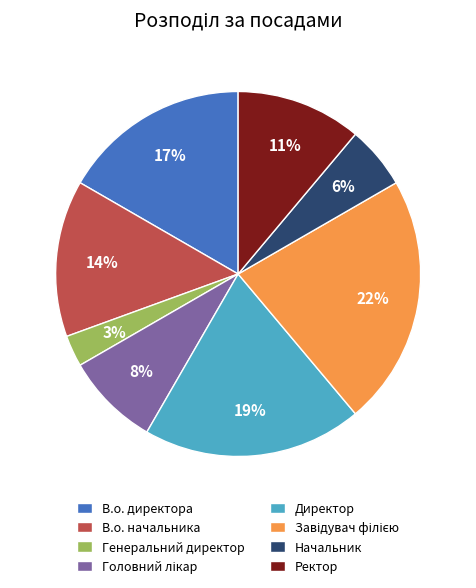

Is it true that Ректор is 11% of the pie?

True